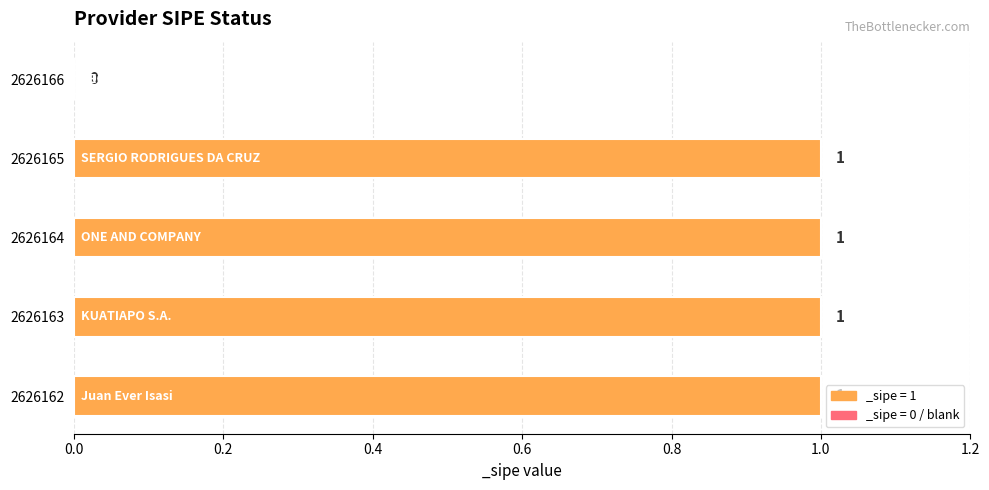

What is the maximum value shown in the chart?

1